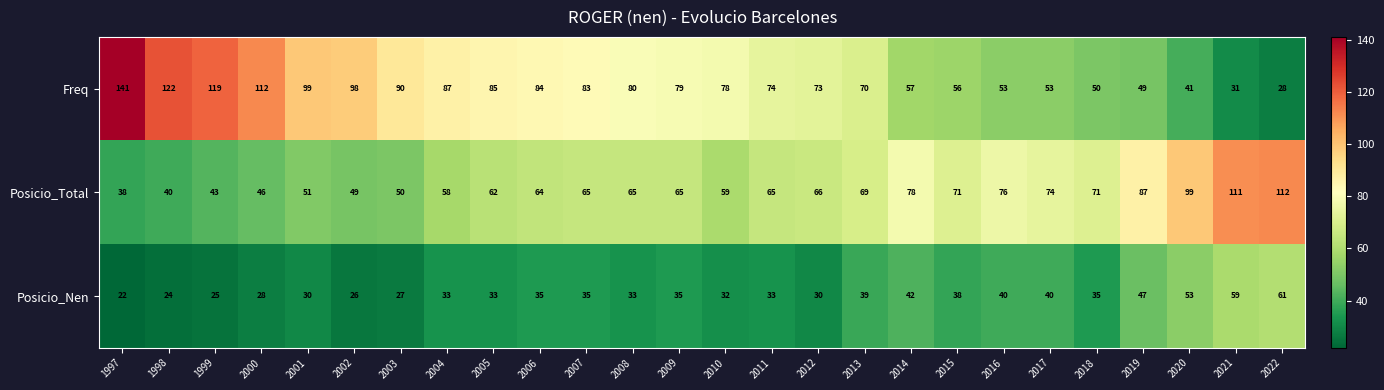

Is it true that Posicio_Nen equals 20 at 2005?

False